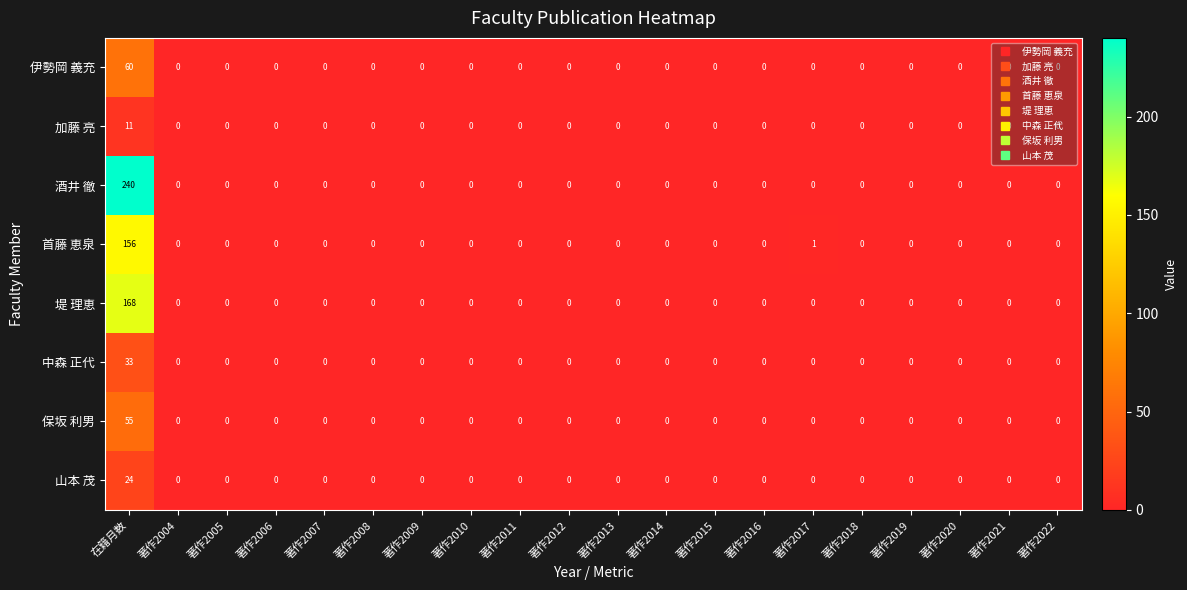

What is the difference between the maximum and minimum values in the 堤 理恵 series?

168